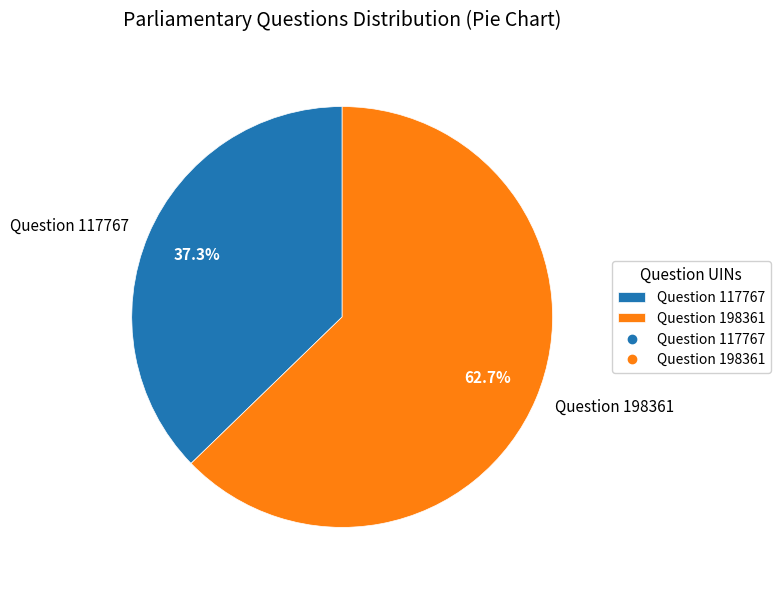

Which slice is the smallest?

Question 117767